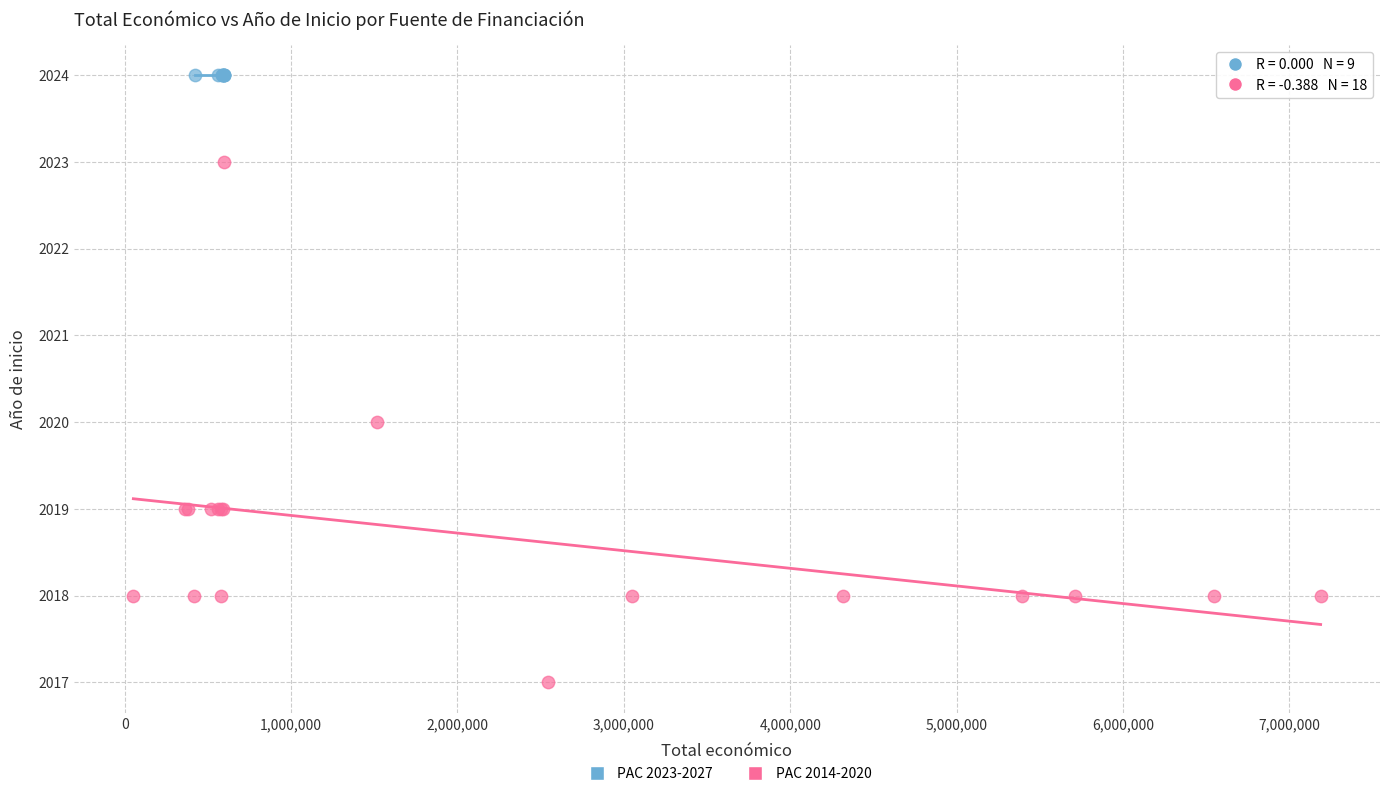

Which series reaches the maximum Y coordinate?

PAC 2023-2027